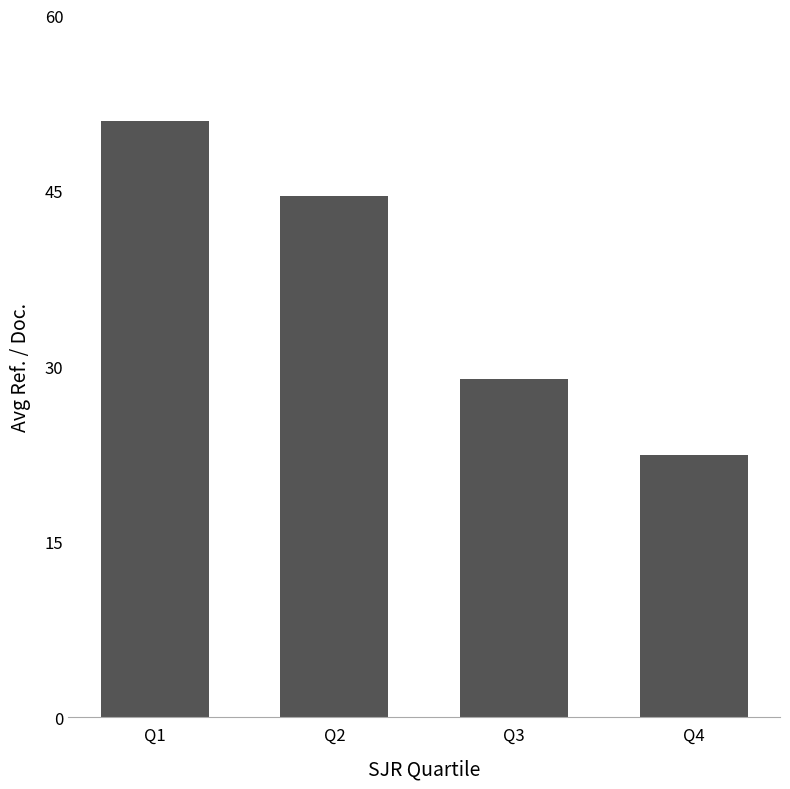

True or false: the data shows 65.4 at Q2.

False